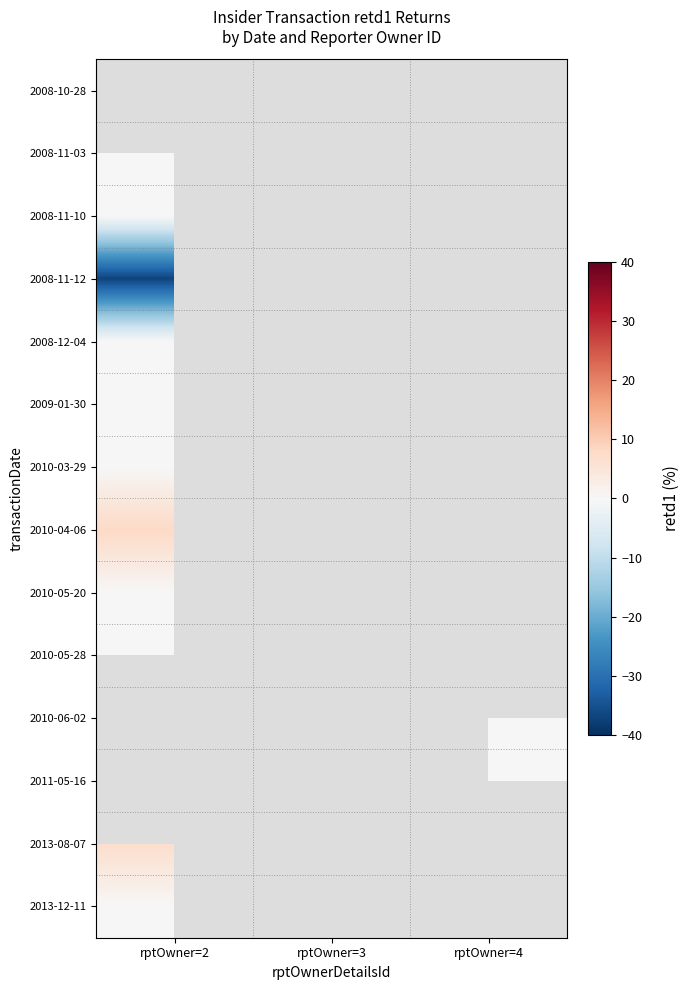

At which label does 2010-05-20 reach its minimum?

rptOwner=2